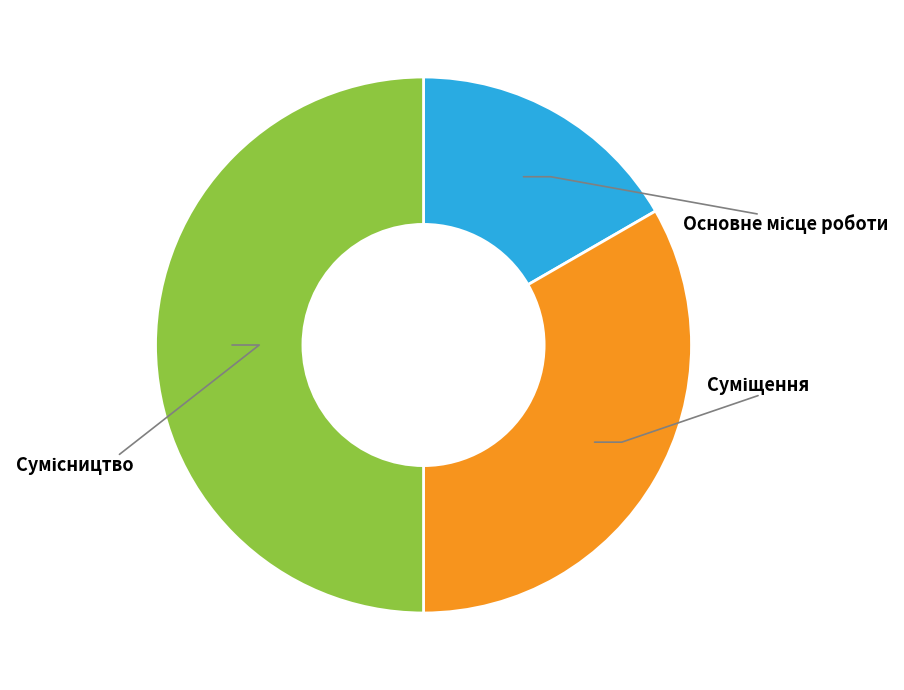

Which category has the smallest portion of the pie?

Основне місце роботи